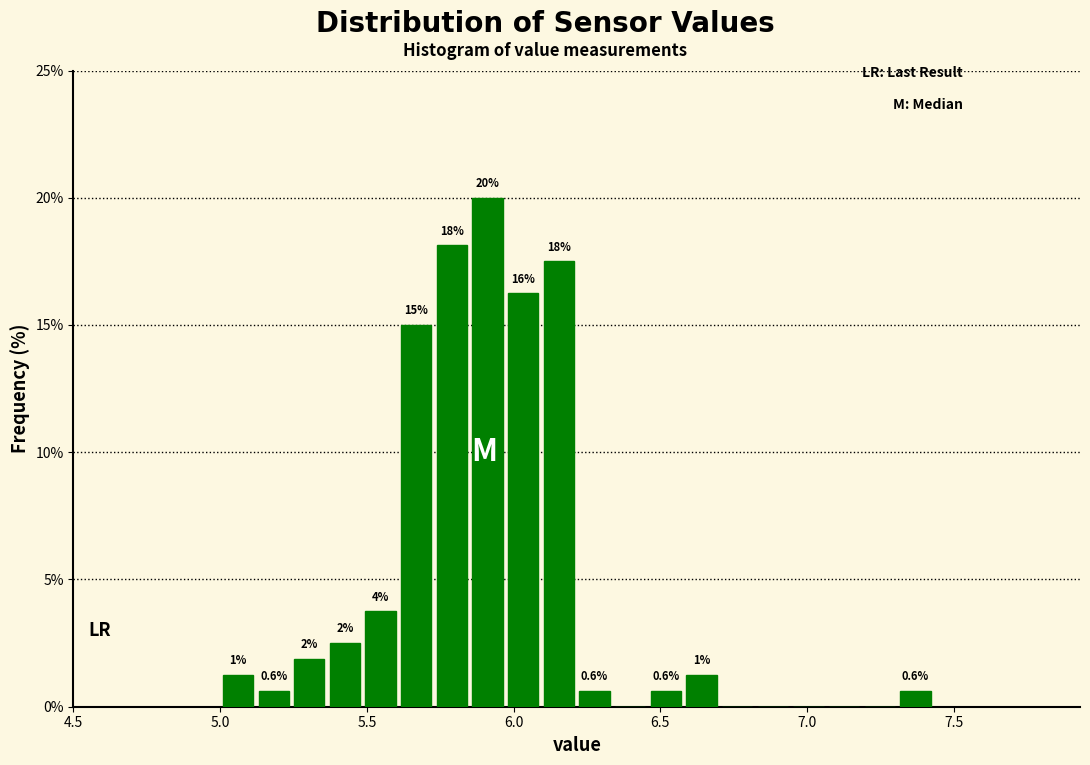

Read against the x-axis, roughly where is the centre of the tallest bar?

5.90